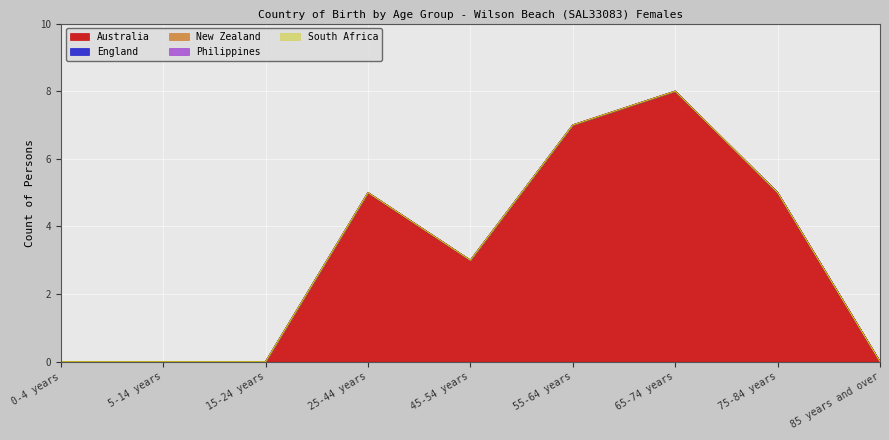

Does the chart display data point markers on the line(s)?

No